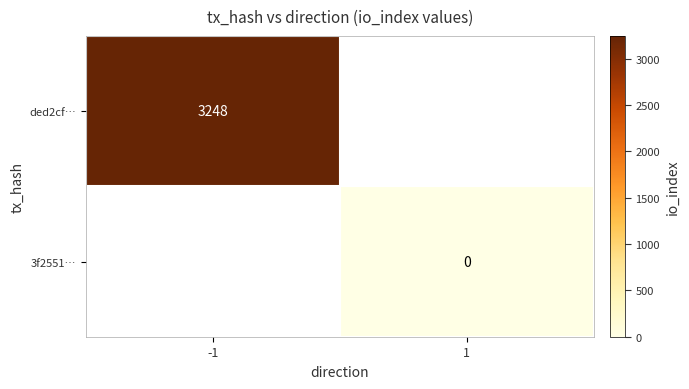

What is the spread (max minus min) of values at -1?

3248